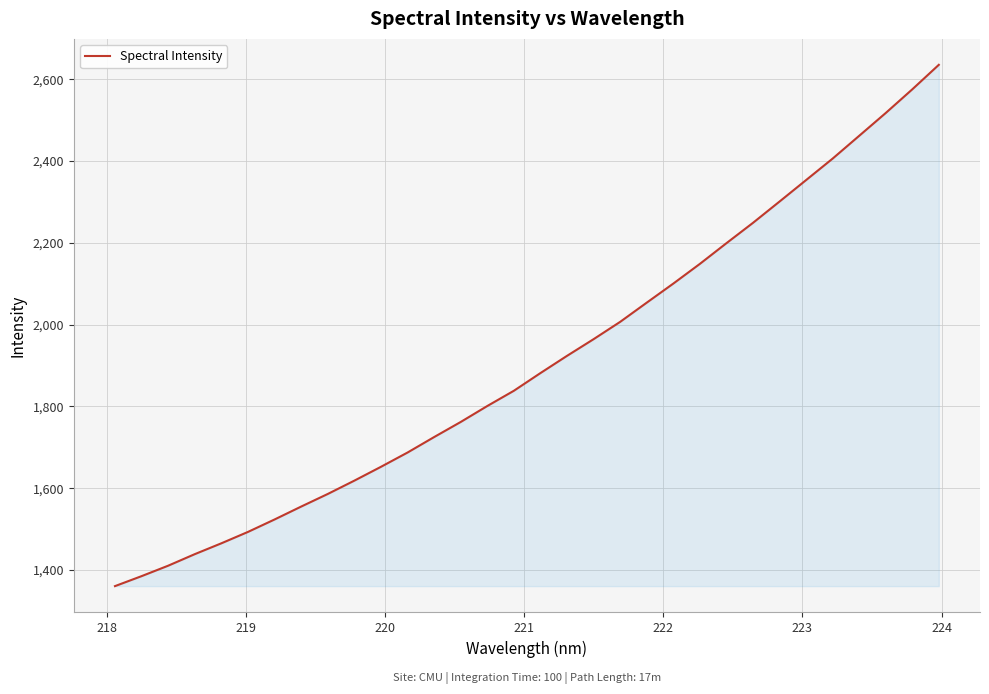

How many categories are shown in the chart?

32